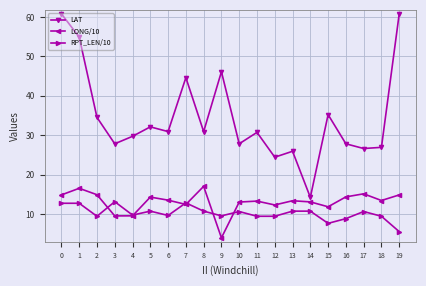

What are all the series names shown in the legend?

LAT, LONG/10, RPT_LEN/10